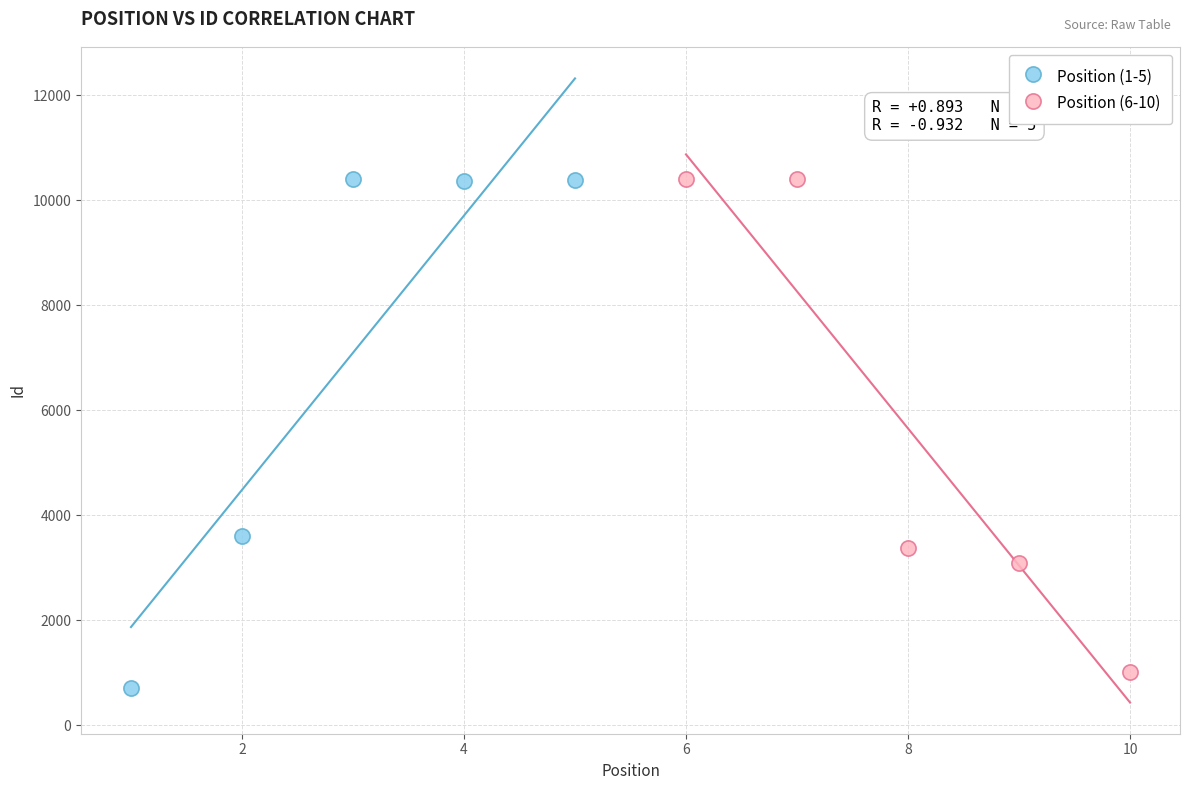

What are all the series names shown in the legend?

Position (1-5), Position (6-10)